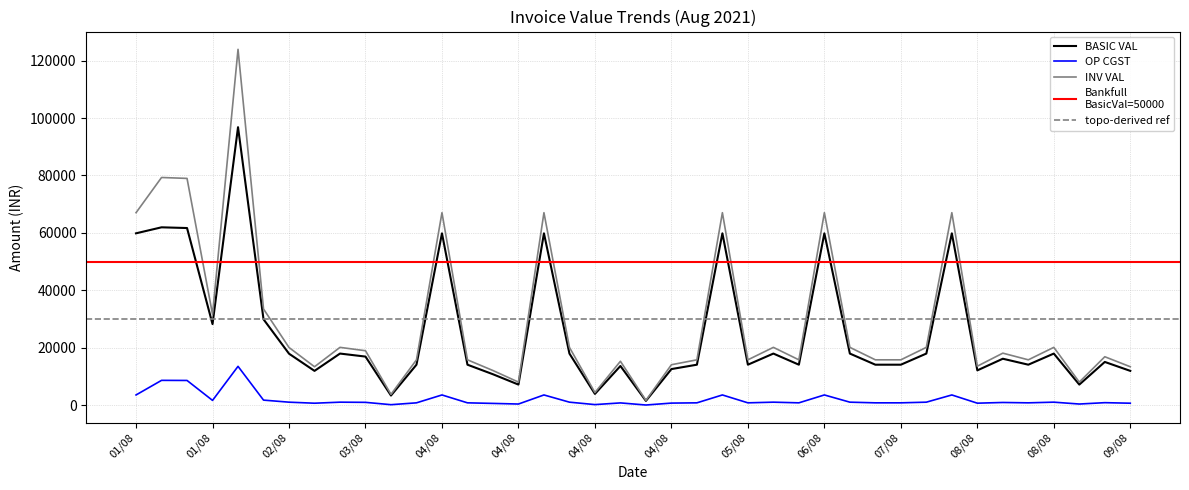

True or false: BASIC VAL has a value of 25979.9 at 09/08.

False